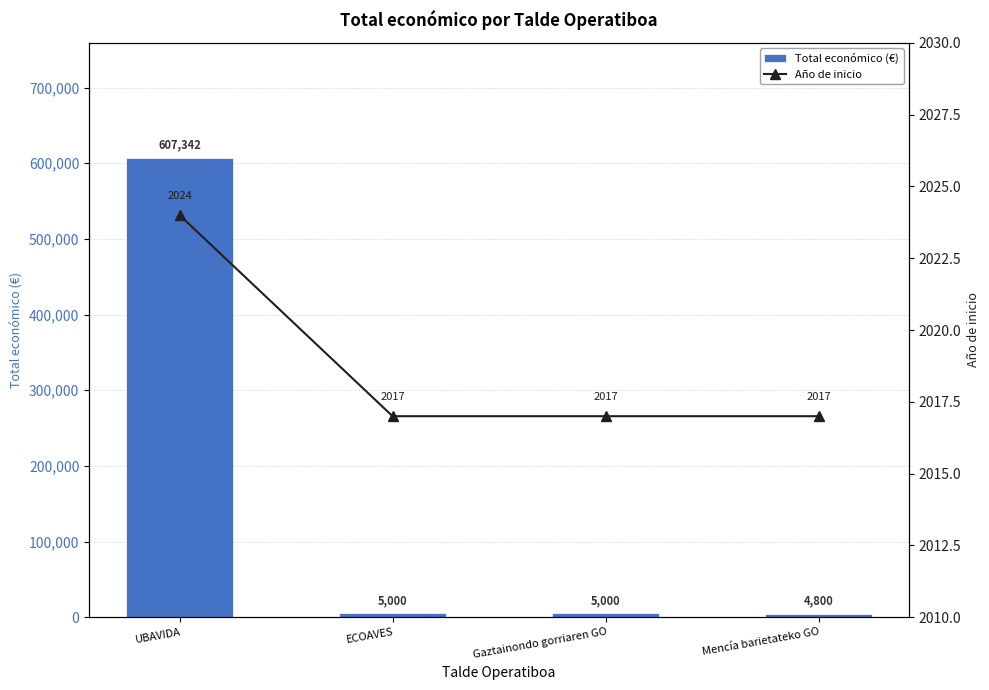

What is the greatest value displayed?

607342